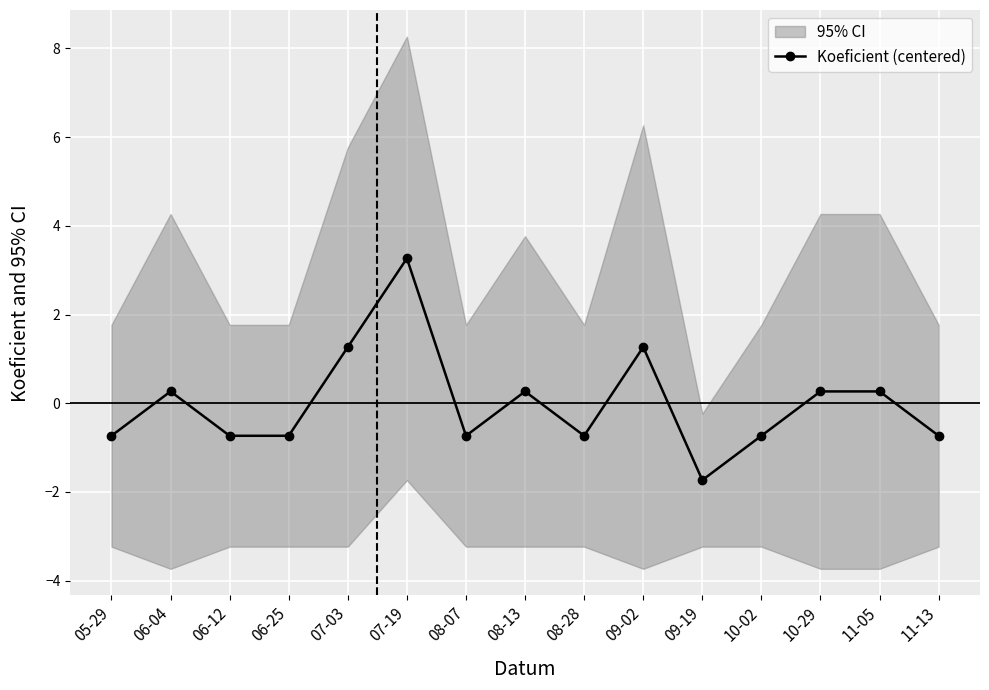

At which category does the chart reach its minimum across all series?

09-19